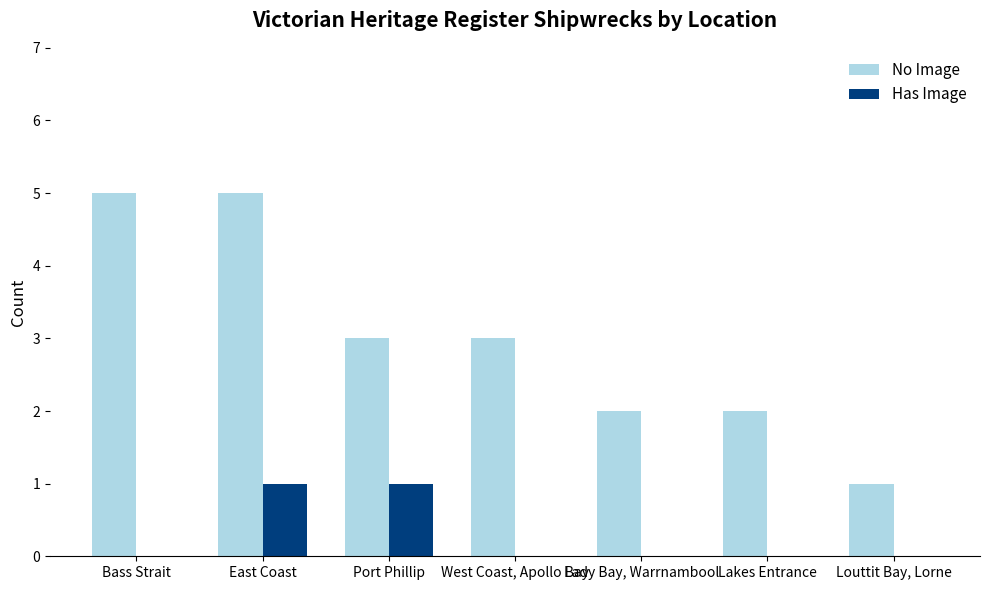

What is the greatest value displayed?

5